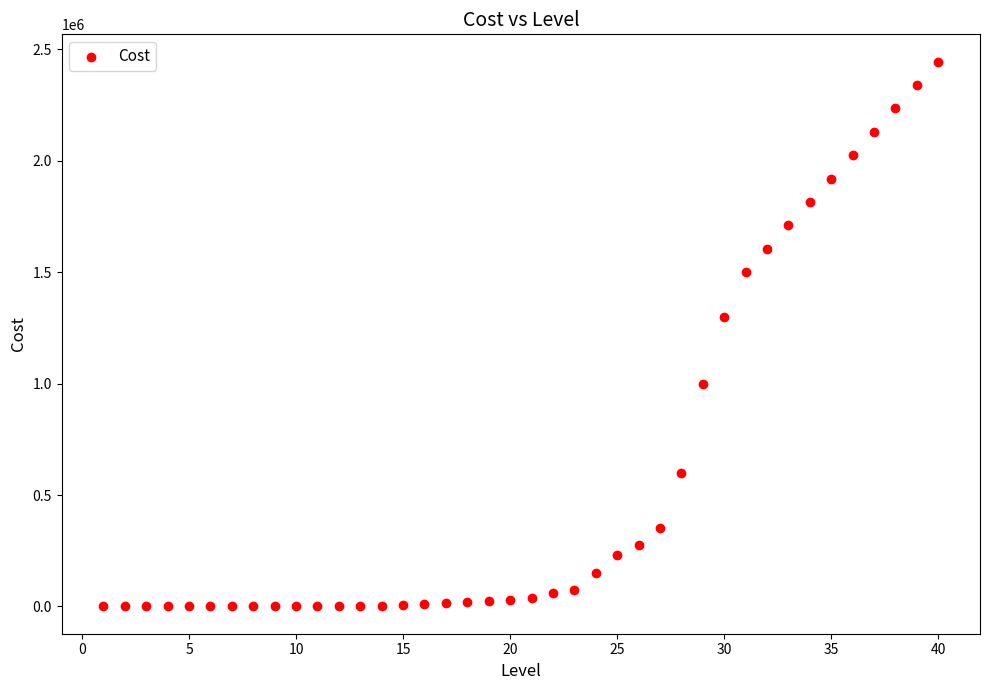

What is the range of X values (max minus min)?

39